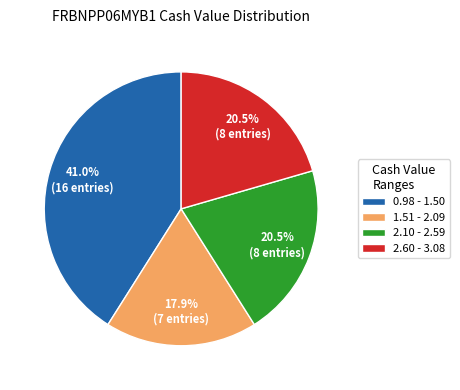

What percentage is NOT represented by 2.60 - 3.08?

79.5%